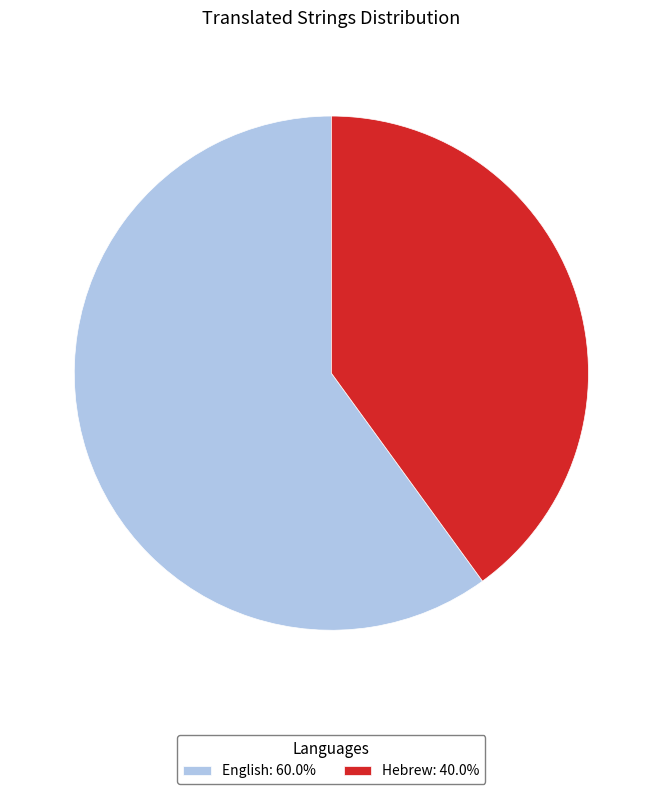

Is the sum of Hebrew and English greater than half?

Yes